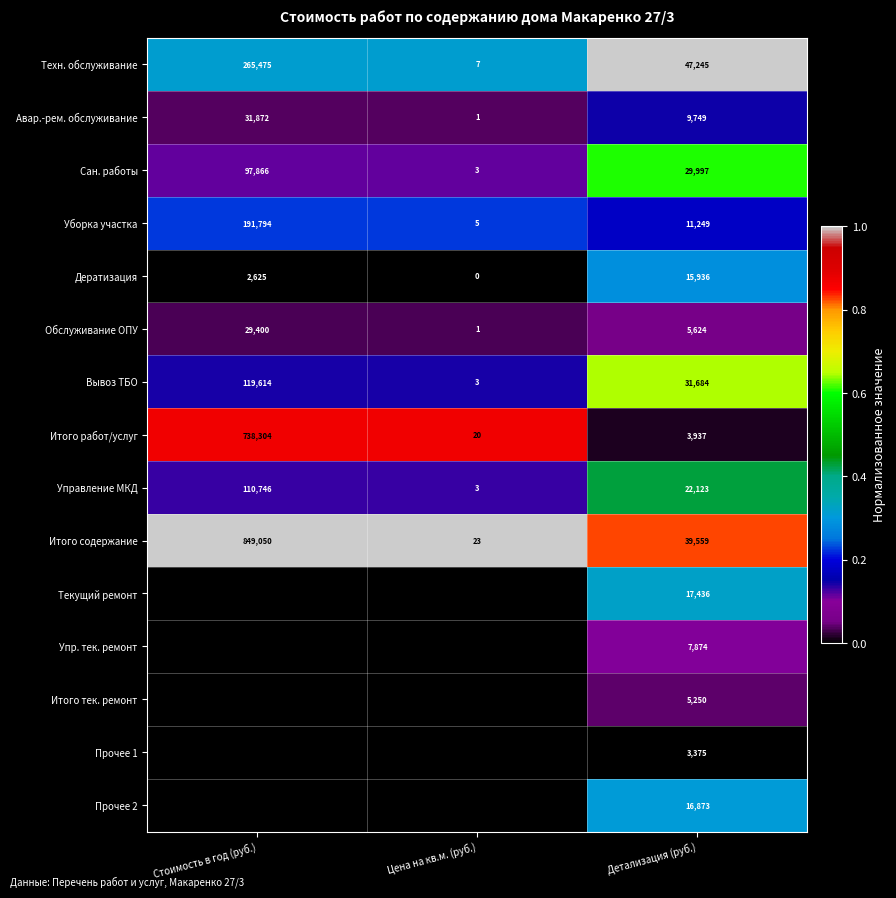

Is the value of Сан. работы at Цена на кв.м. (руб.) greater than the value of Дератизация at Цена на кв.м. (руб.)?

Yes